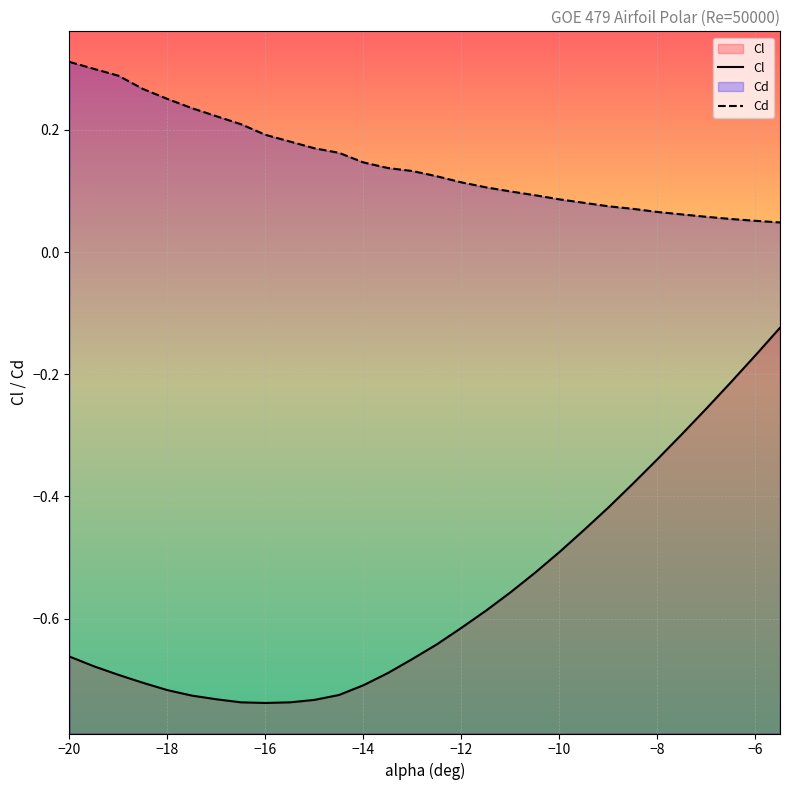

True or false: Cd and Cl intersect in this chart.

False